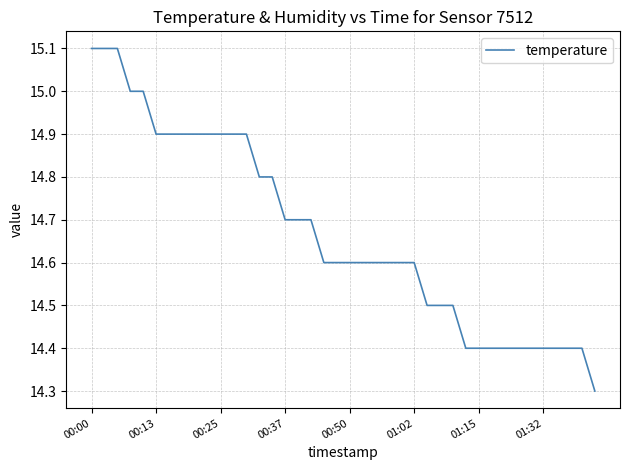

What is the greatest value displayed?

15.1